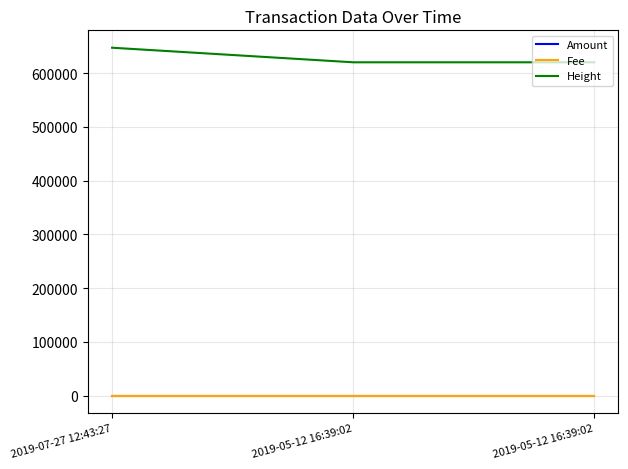

Is this an area chart (filled region under the line)?

No